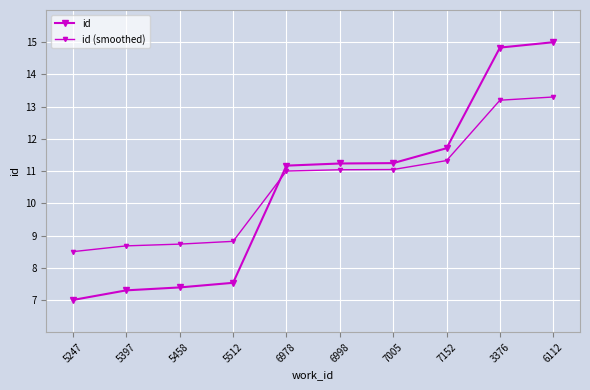

How many data points in id are less than 11?

4